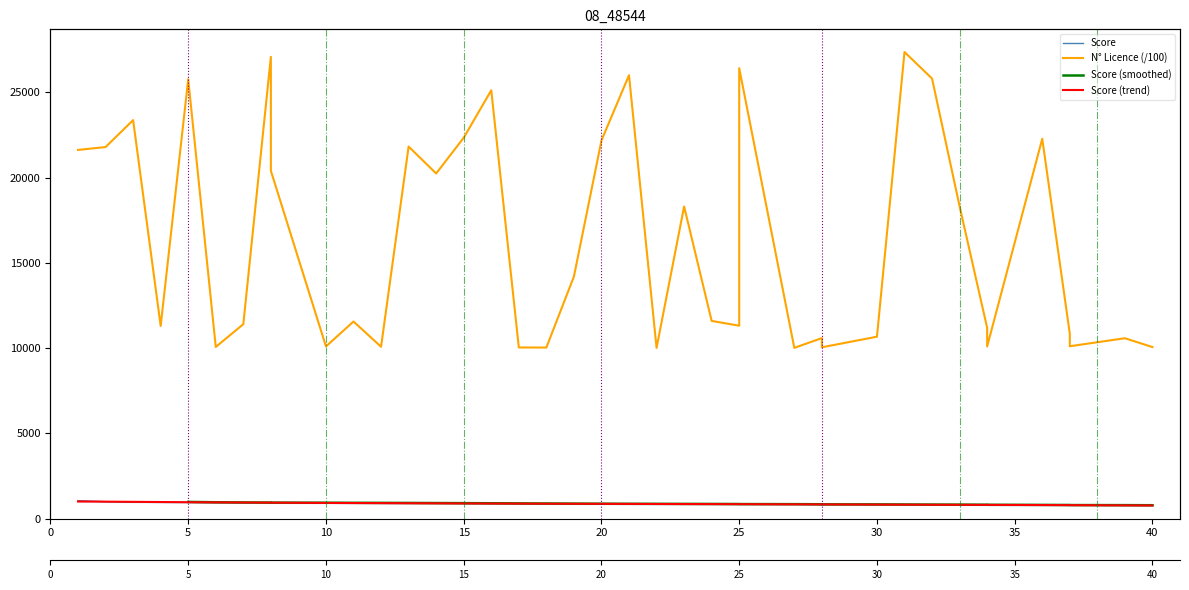

What is the minimum value shown in the chart?

776.0